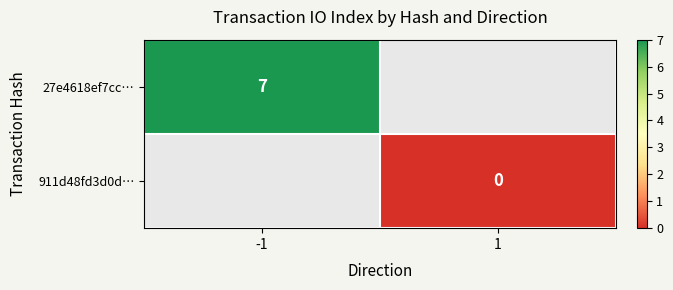

Is the value of 27e4618ef7cc… at 1 greater than the value of 911d48fd3d0d… at -1?

No